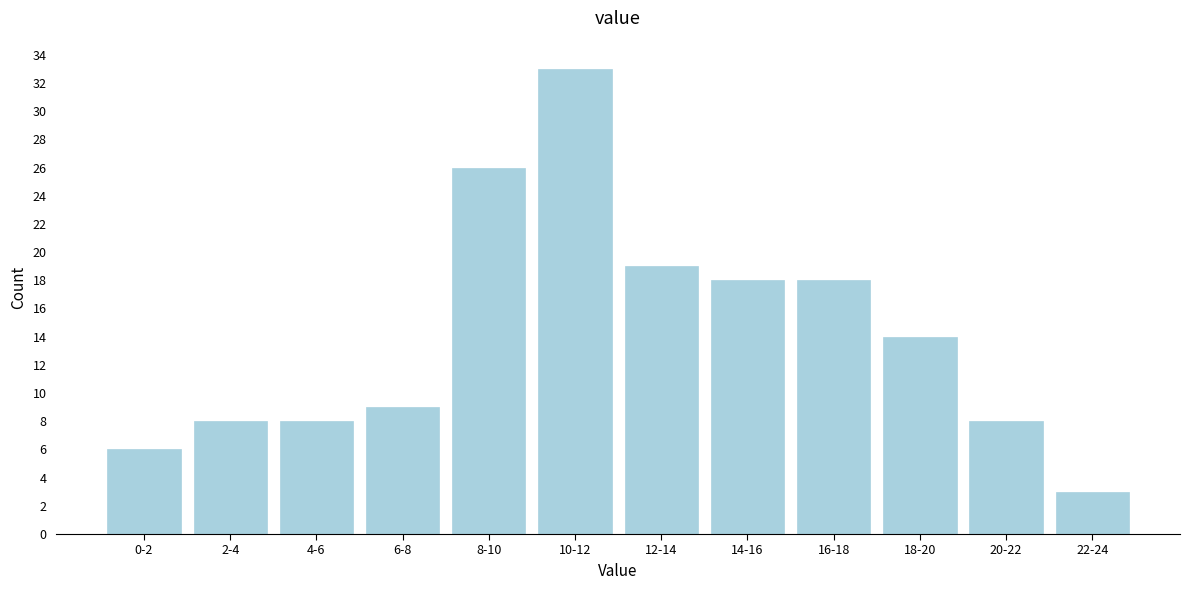

Reading left to right, extract all data points from this chart.

0-2=6	2-4=8	4-6=8	6-8=9	8-10=26	10-12=33	12-14=19	14-16=18	16-18=18	18-20=14	20-22=8	22-24=3